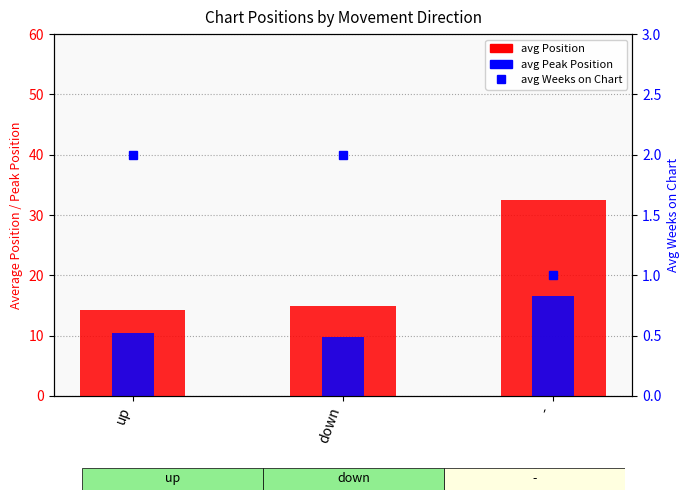

At which category is the sum across all series the highest?

-